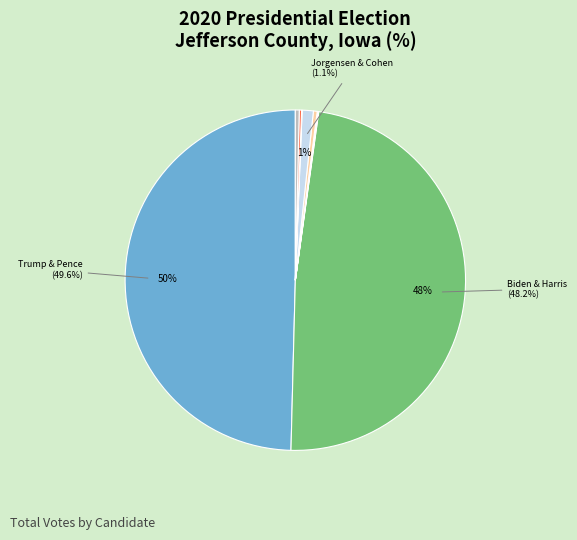

To the nearest percent, what is the average slice percentage?

10%